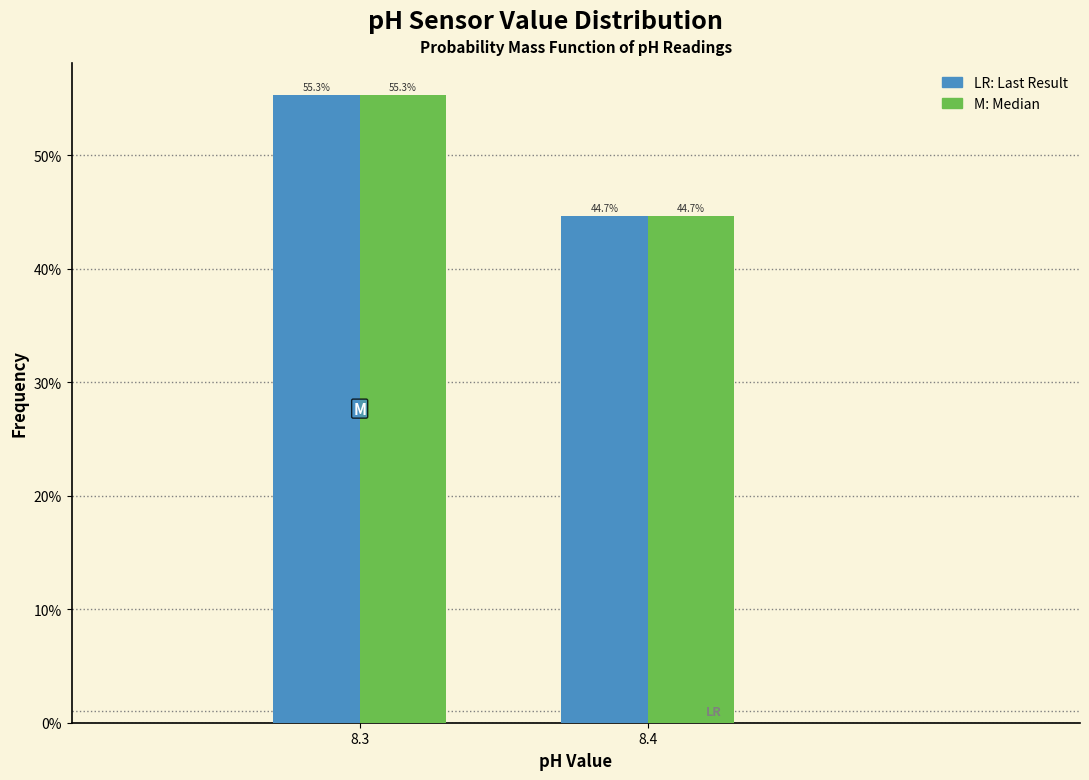

Does the chart contain stacked bars?

No